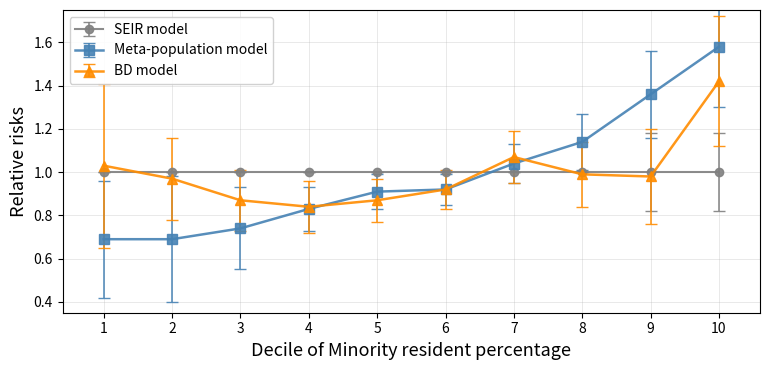

Rank the series by their maximum value, from lowest to highest.

SEIR model, BD model, Meta-population model